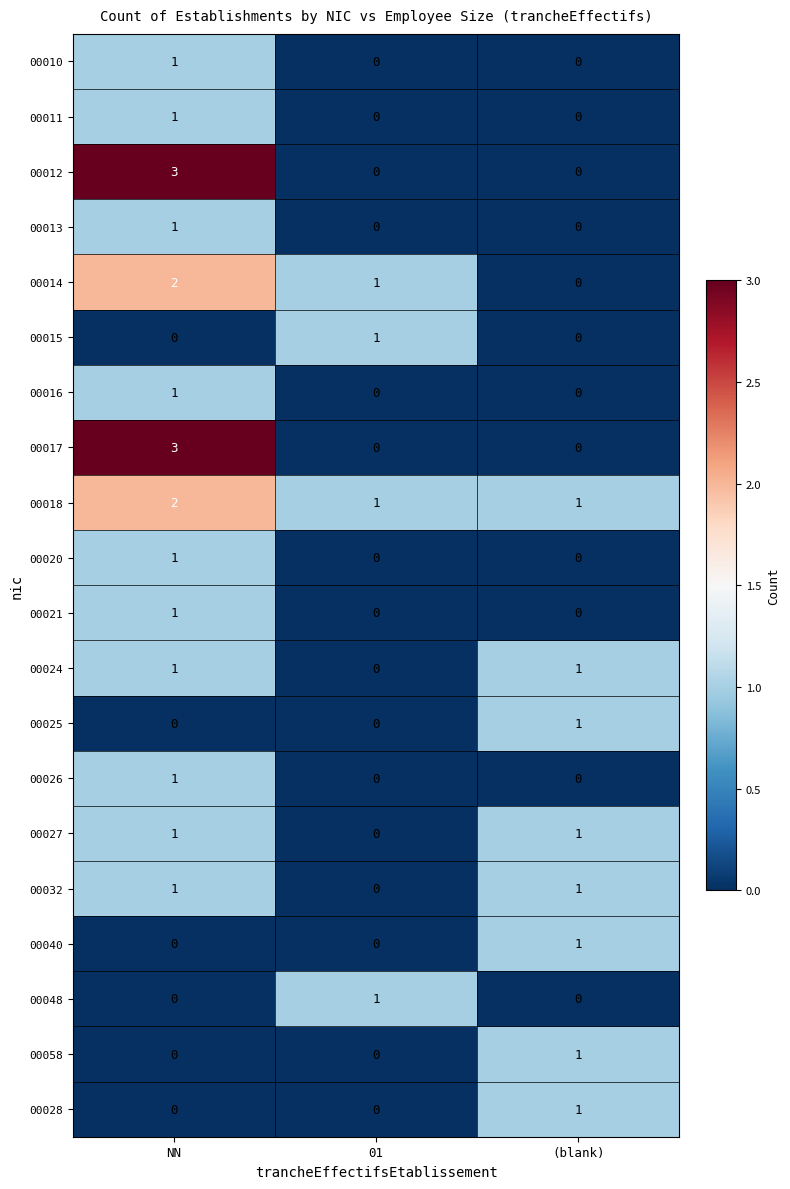

At which category is the sum across all series the highest?

NN